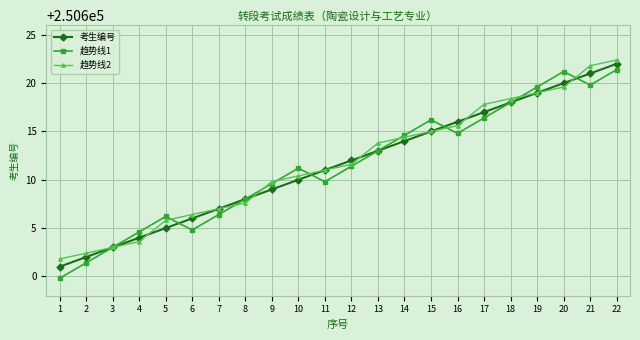

Reading left to right, extract all data points from this chart.

考生编号: 250601.0	250602.0	250603.0	250604.0	250605.0	250606.0	250607.0	250608.0	250609.0	250610.0	250611.0	250612.0	250613.0	250614.0	250615.0	250616.0	250617.0	250618.0	250619.0	250620.0	250621.0	250622.0
趋势线1: 250599.8	250601.4	250603.0	250604.6	250606.2	250604.8	250606.4	250608.0	250609.6	250611.2	250609.8	250611.4	250613.0	250614.6	250616.2	250614.8	250616.4	250618.0	250619.6	250621.2	250619.8	250621.4
趋势线2: 250601.8	250602.4	250603.0	250603.6	250605.8	250606.4	250607.0	250607.6	250609.8	250610.4	250611.0	250611.6	250613.8	250614.4	250615.0	250615.6	250617.8	250618.4	250619.0	250619.6	250621.8	250622.4